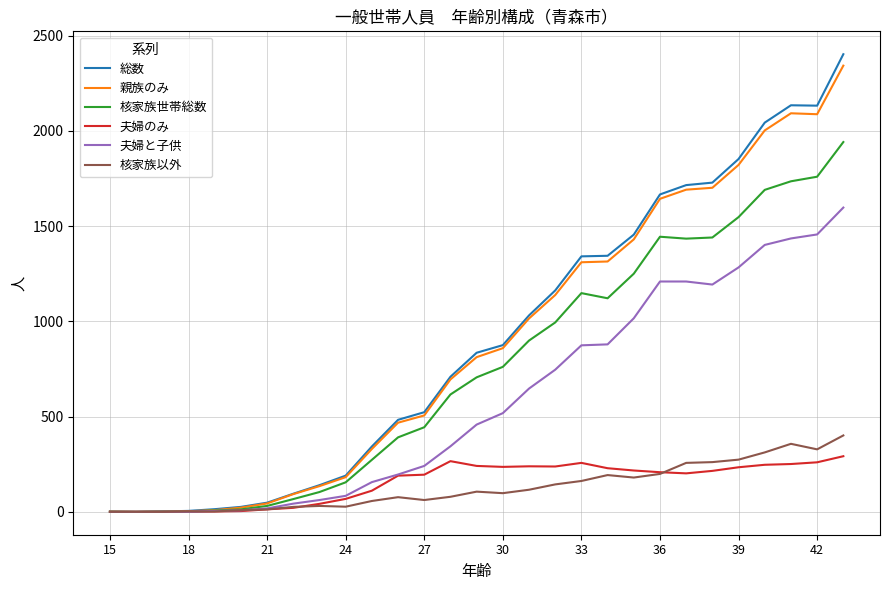

Which series has the widest spread of values?

総数